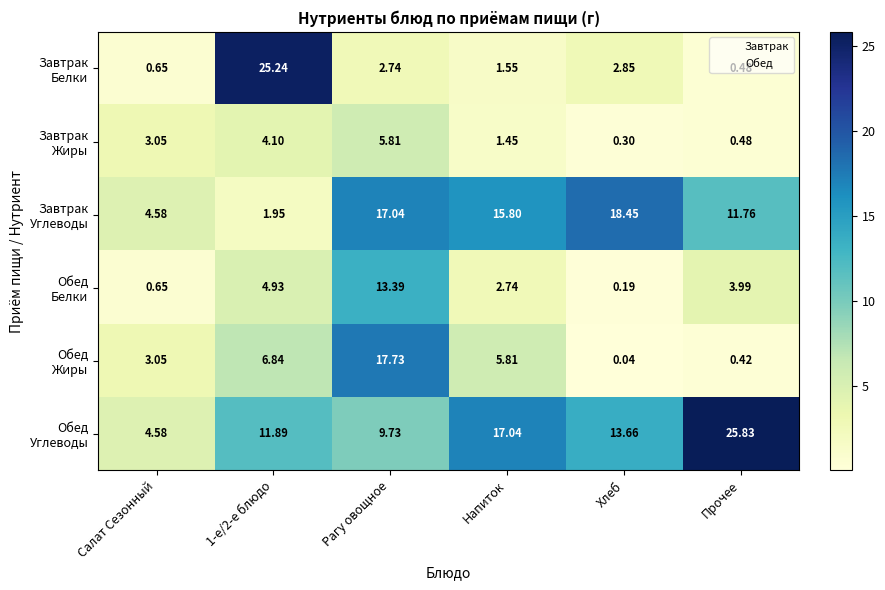

Which category has the highest value across all series?

Прочее